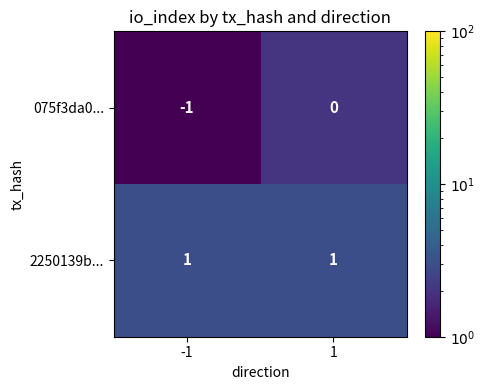

At which category is the sum across all series the highest?

1